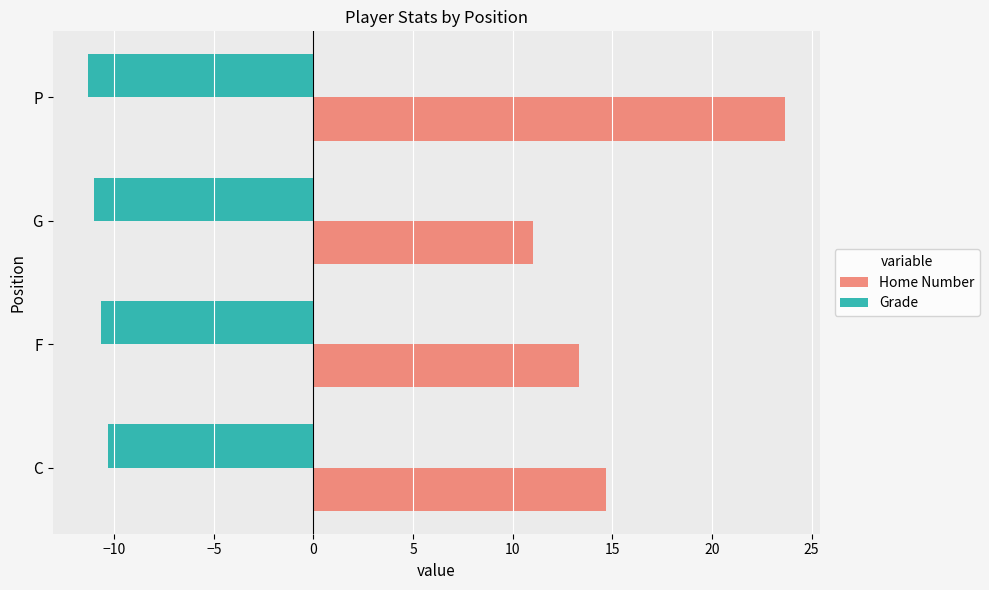

What is the sum of all Home Number values?

62.7